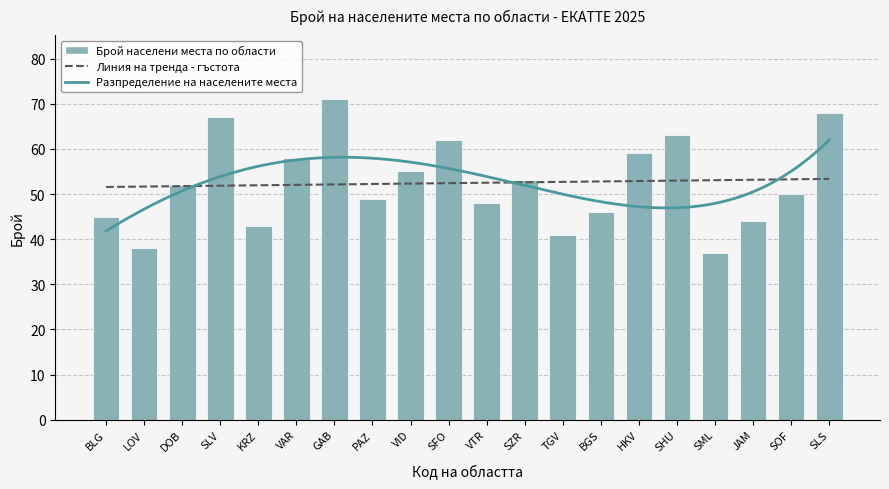

Count the number of categories in the chart.

20